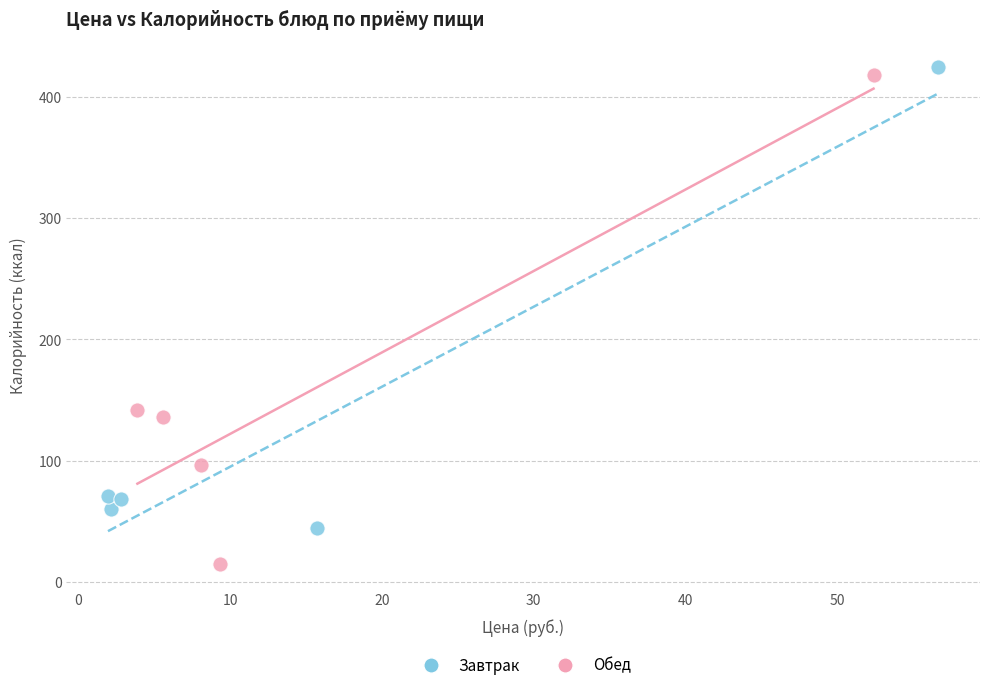

Which series has the widest spread of Y values?

Обед